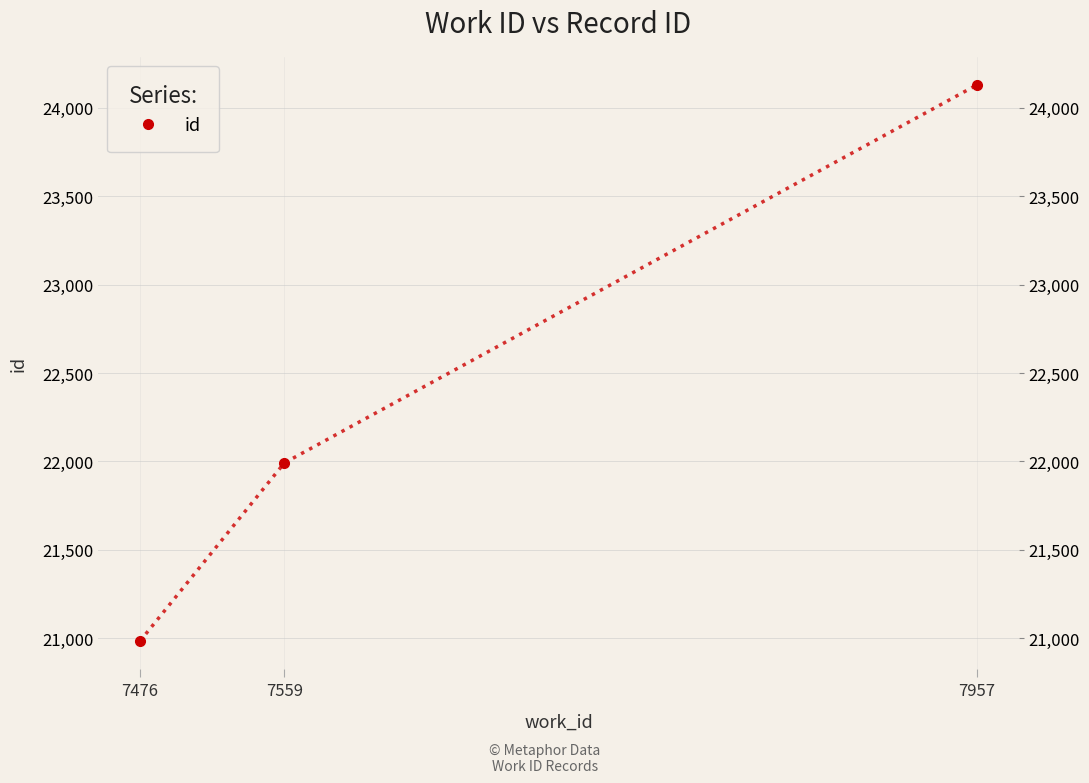

How many lines are shown in the chart?

1